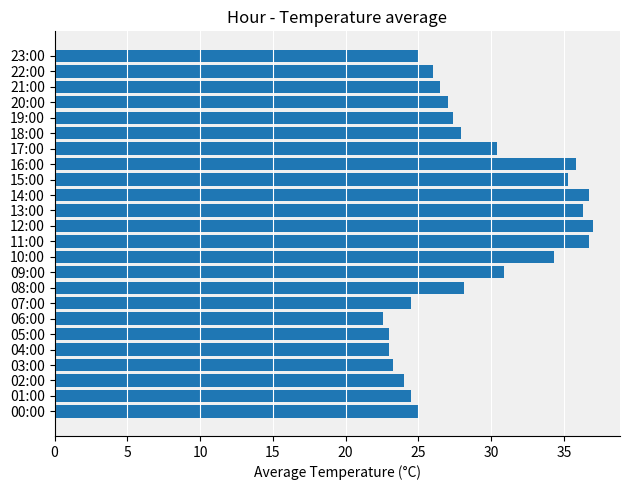

True or false: the data shows 30.5 at 06:00.

False